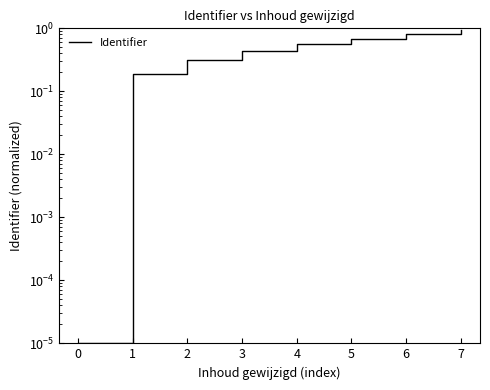

Reading right to left, transcribe all the data shown in this chart.

0.9	0.8	0.7	0.6	0.4	0.3	0.2	0.0